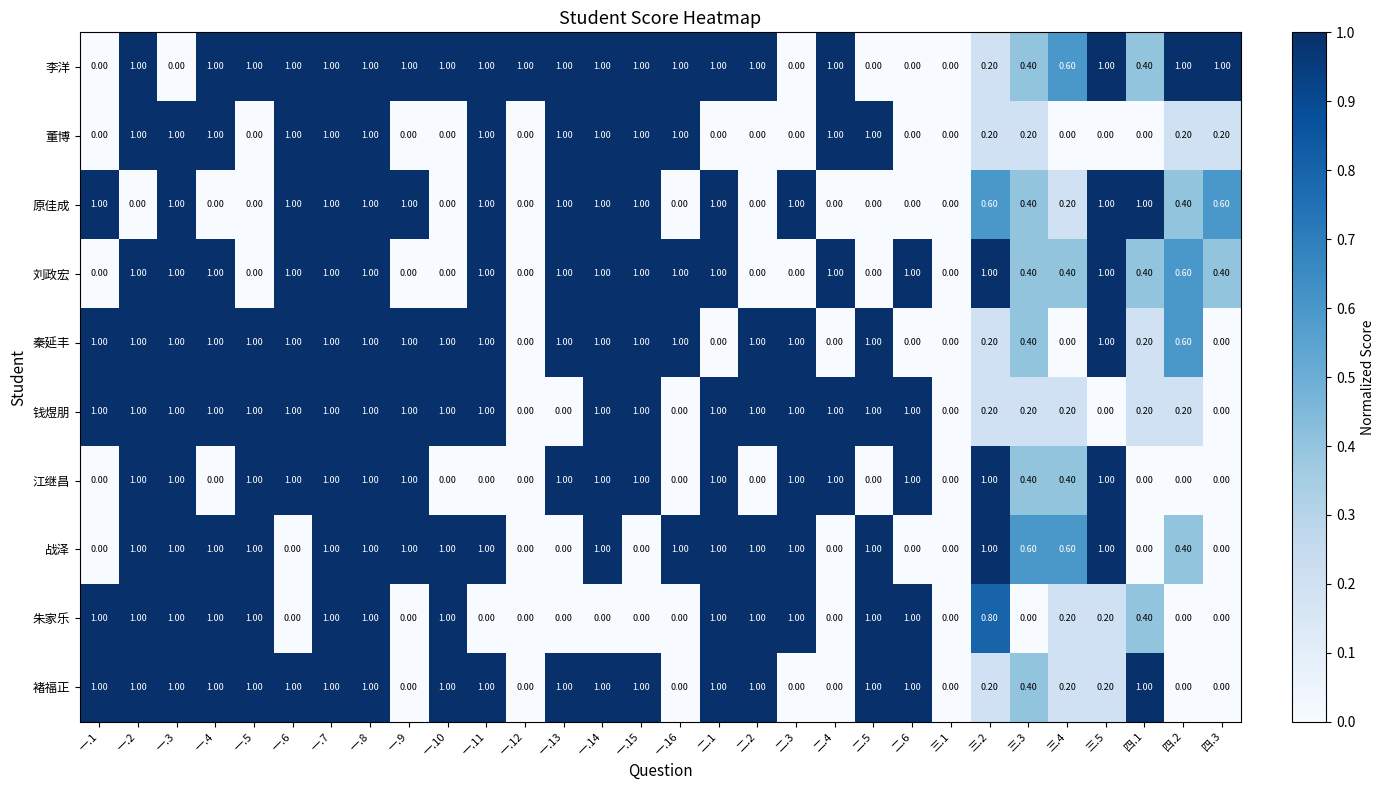

What is the sum of all 秦延丰 values?

20.4